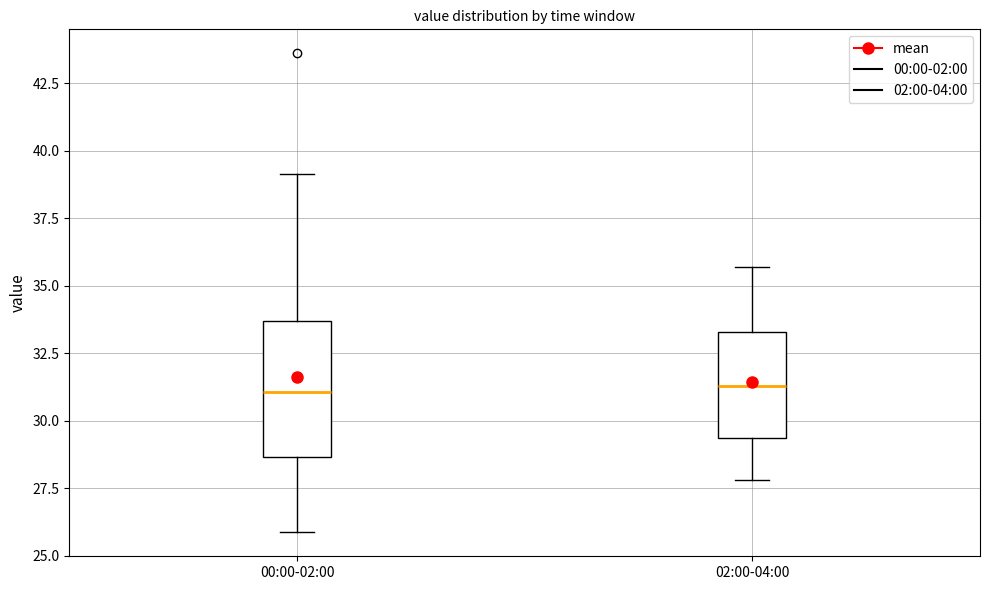

Where does the upper whisker of the box for 02:00-04:00 end on the y-axis? The values are not printed on the chart, so give them approximately, as read against the axis.

35.5